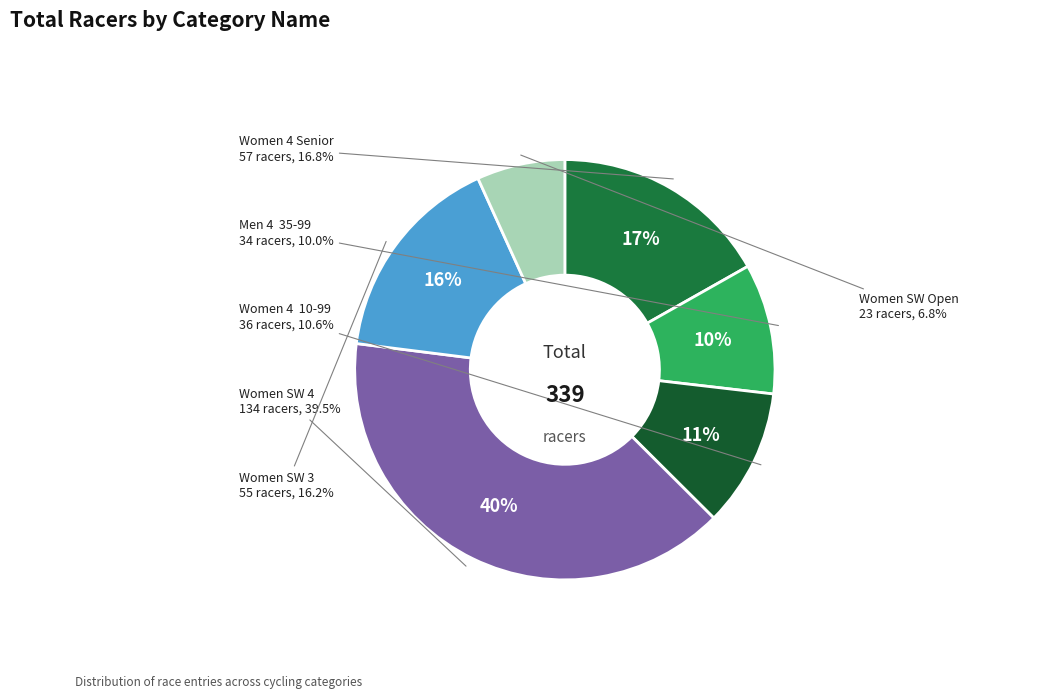

To the nearest percent, what is the combined percentage of Women 4  10-99 and Women SW 3?

27%